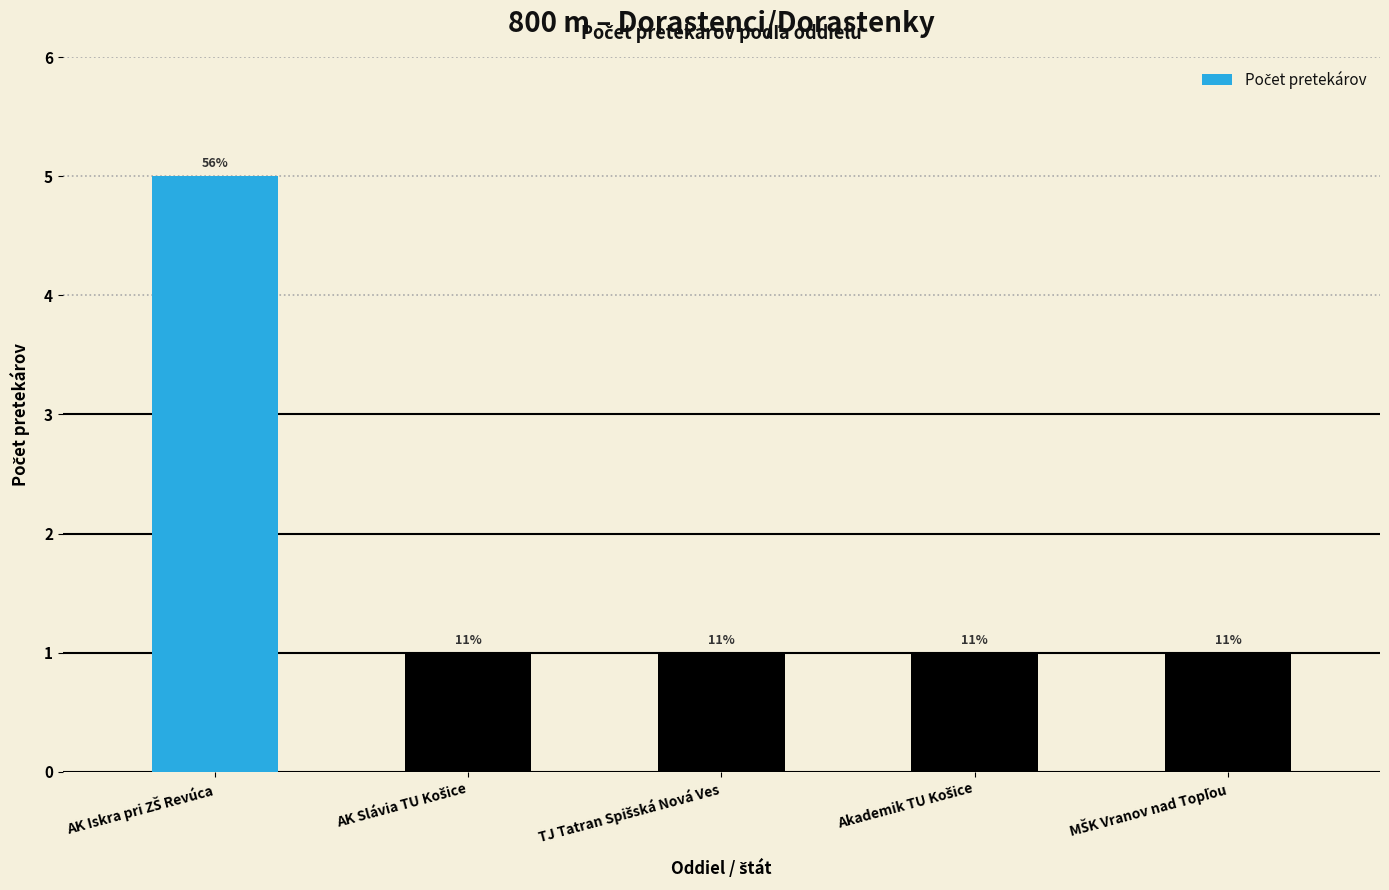

How many bars are there in total?

5